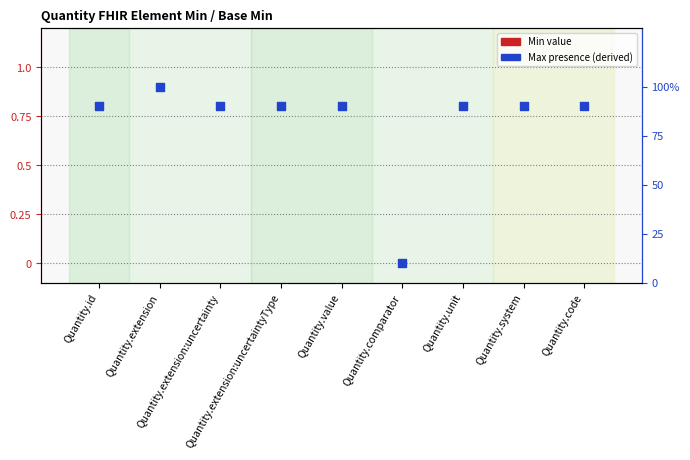

What is the total value across all series at Quantity.value?

0.9